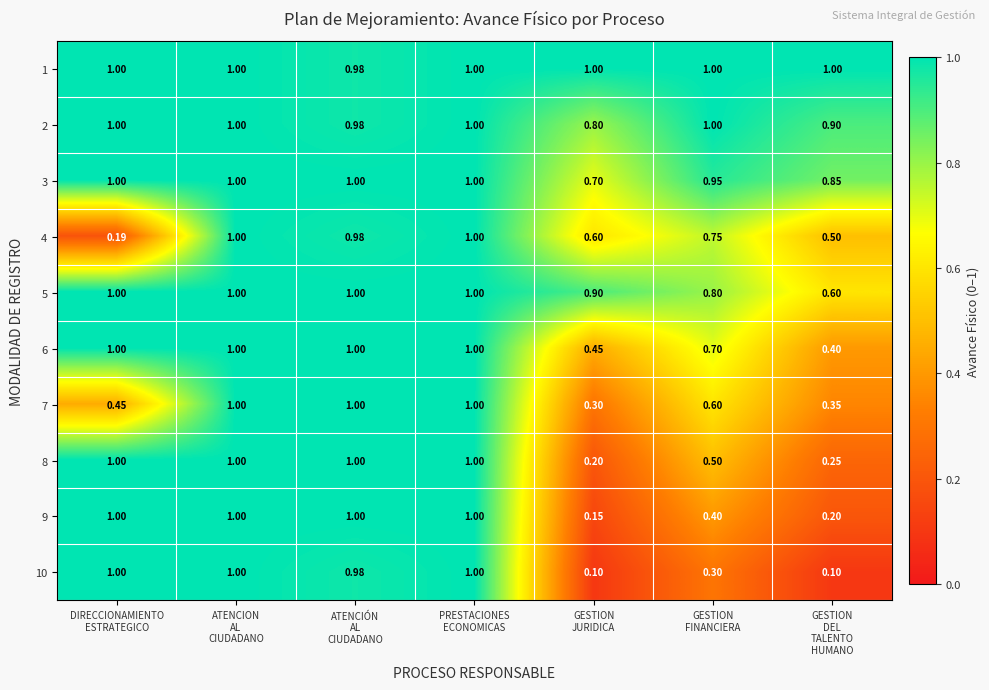

Which series has the largest range (max minus min)?

10